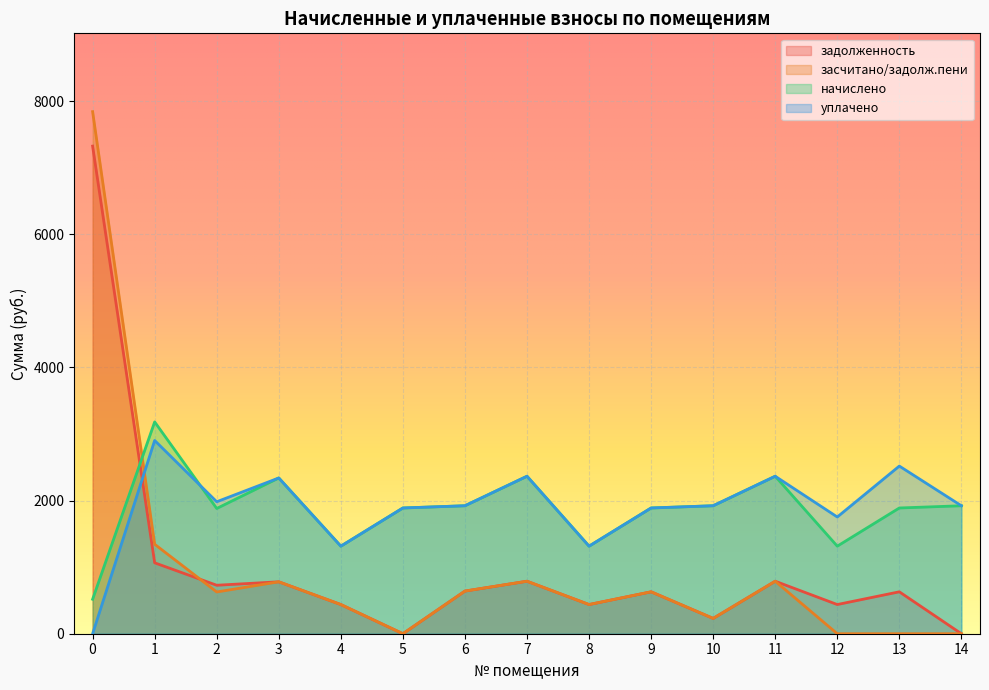

The уплачено series shows 1057.0 at 10. True or false?

False